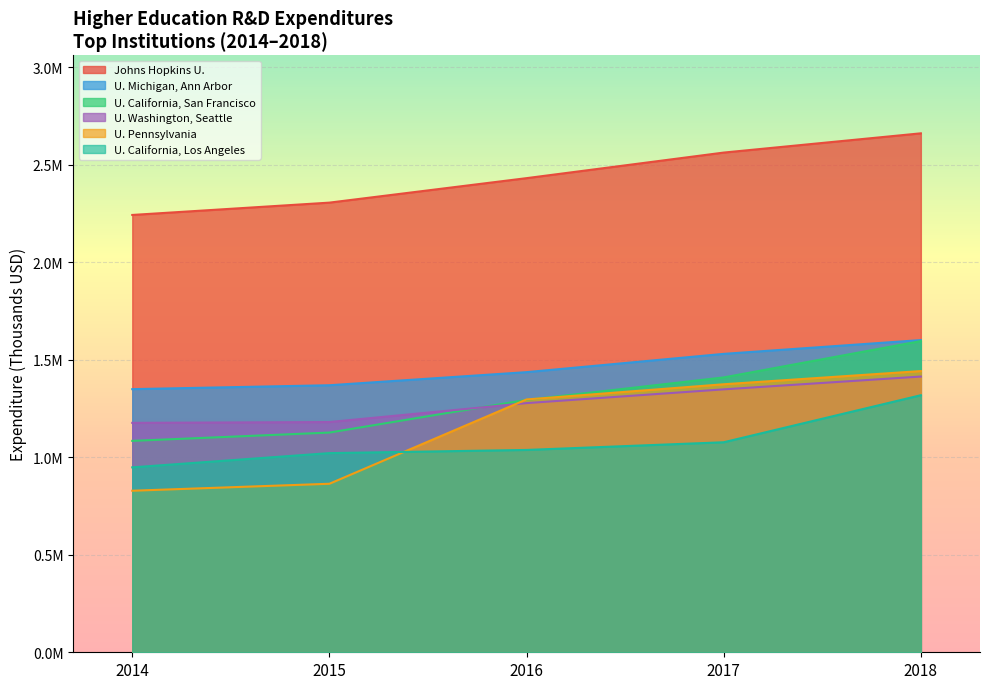

Reading left to right, what are all the values shown in this chart?

Johns Hopkins U.: 2242478	2305679	2431180	2562307	2661033
U. Michigan, Ann Arbor: 1349262	1369278	1436448	1530139	1600869
U. California, San Francisco: 1084031	1126620	1294261	1409398	1595732
U. Pennsylvania: 828350	864068	1296429	1374293	1441931
U. Washington, Seattle: 1176340	1180563	1277679	1348220	1413902
U. California, Los Angeles: 948197	1021227	1037528	1076917	1318110